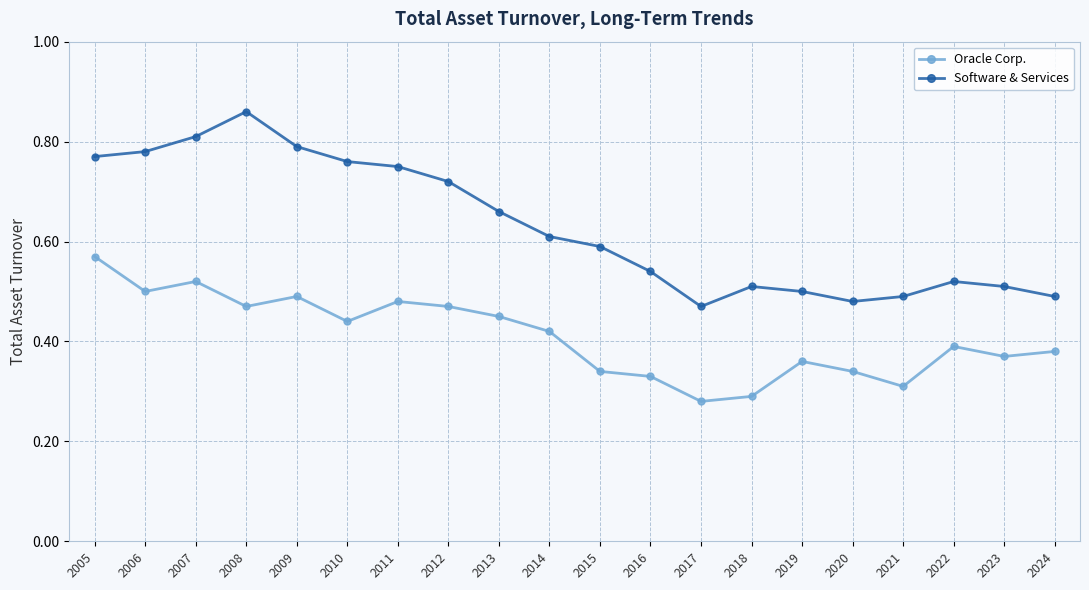

List the series in order of their overall mean, highest first.

Software & Services, Oracle Corp.